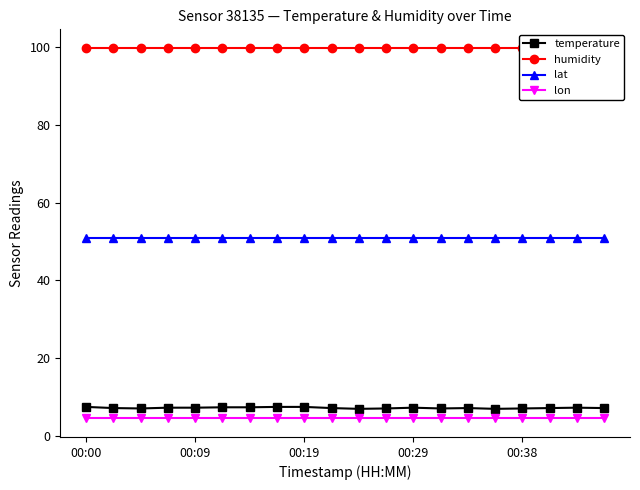

The temperature series shows 7.2 at 00:29. True or false?

True